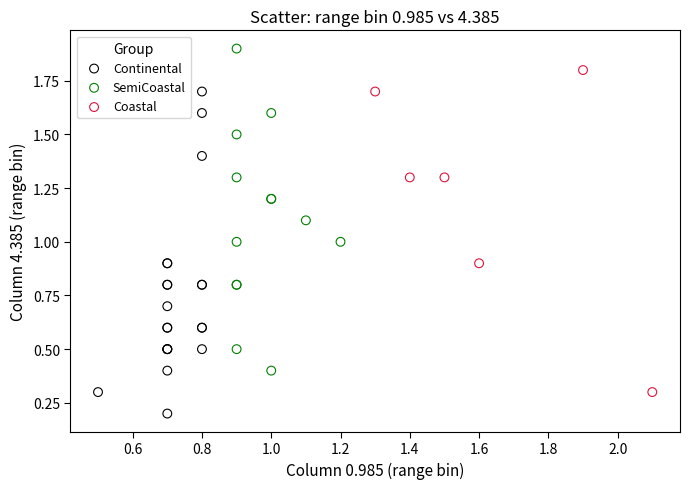

Which series reaches the minimum Y coordinate?

Continental